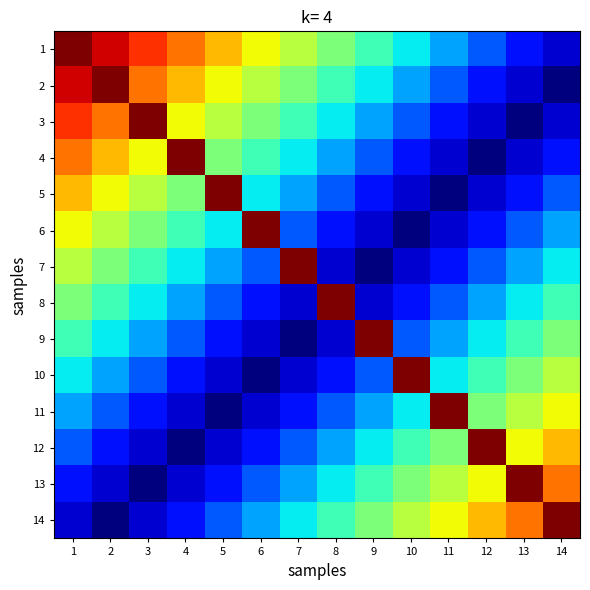

At how many categories does at least one series exceed 12?

14